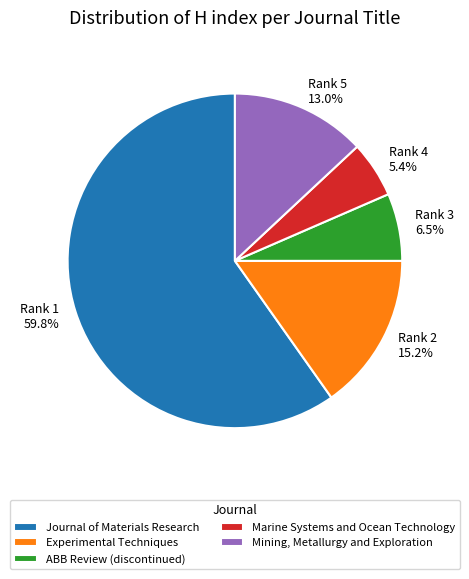

What is the majority slice?

Journal of Materials Research